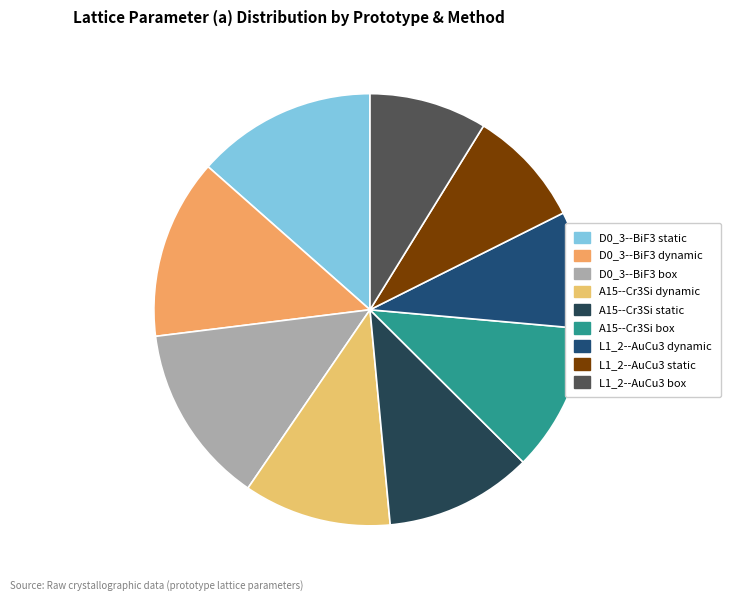

How many slices are in this pie chart?

9